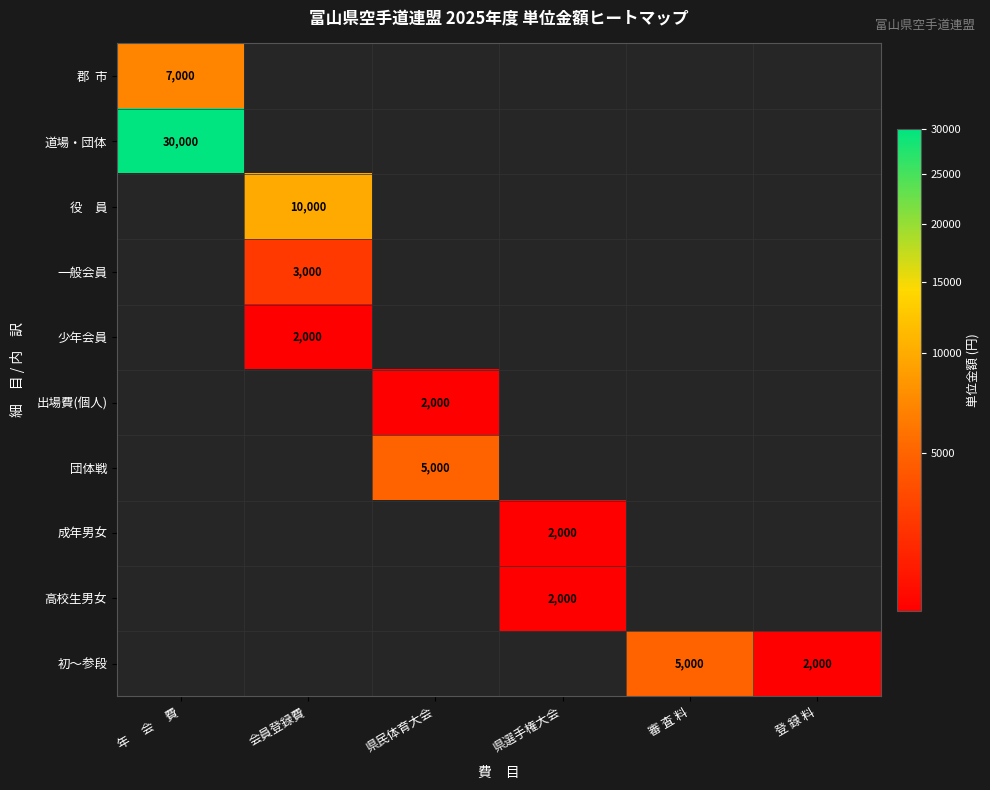

Count the number of categories in the chart.

6